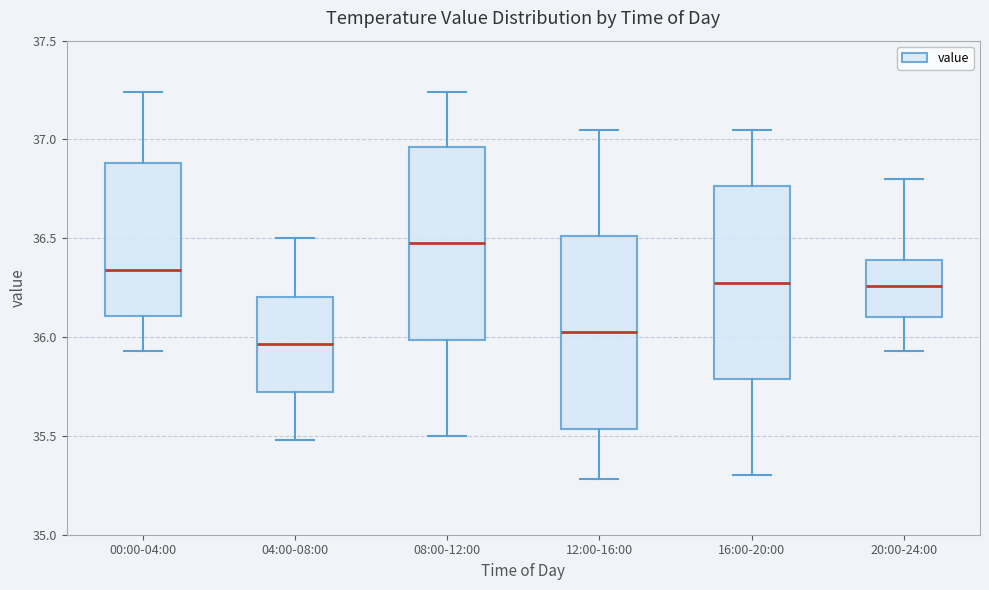

Which box's median line is the highest?

08:00-12:00